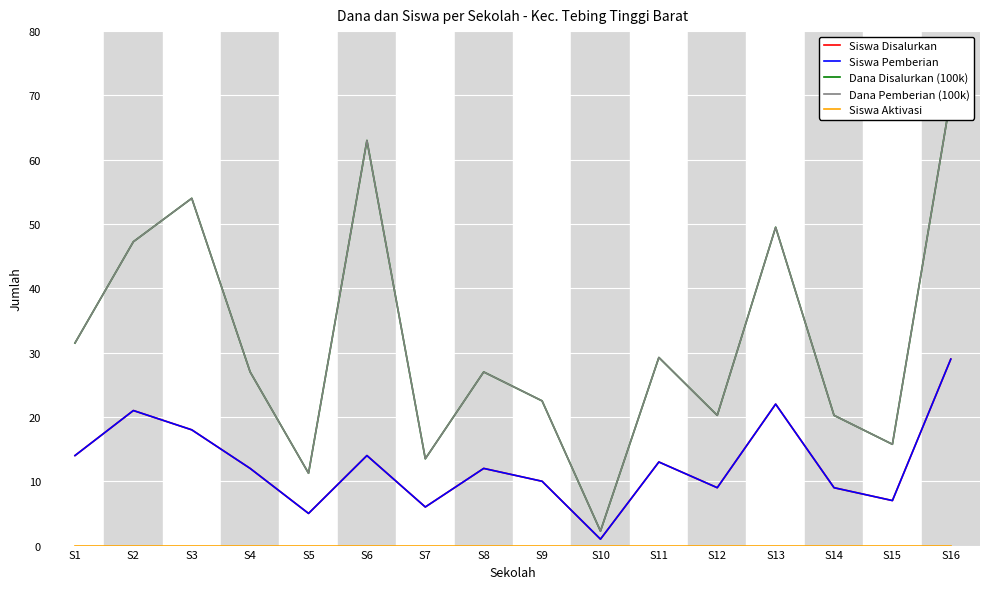

Read the Siswa Disalurkan value at S3.

18.0